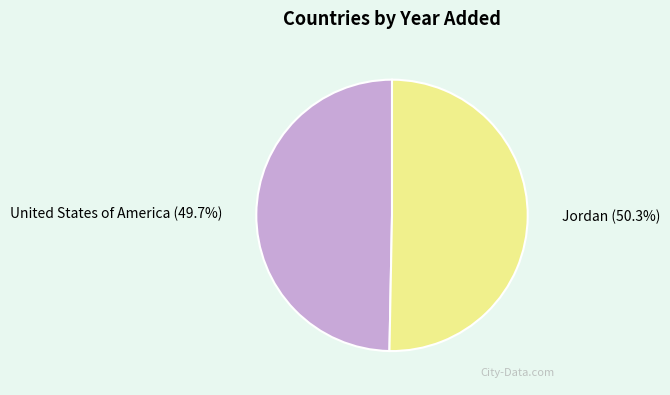

To the nearest percent, what is the average slice percentage?

50%